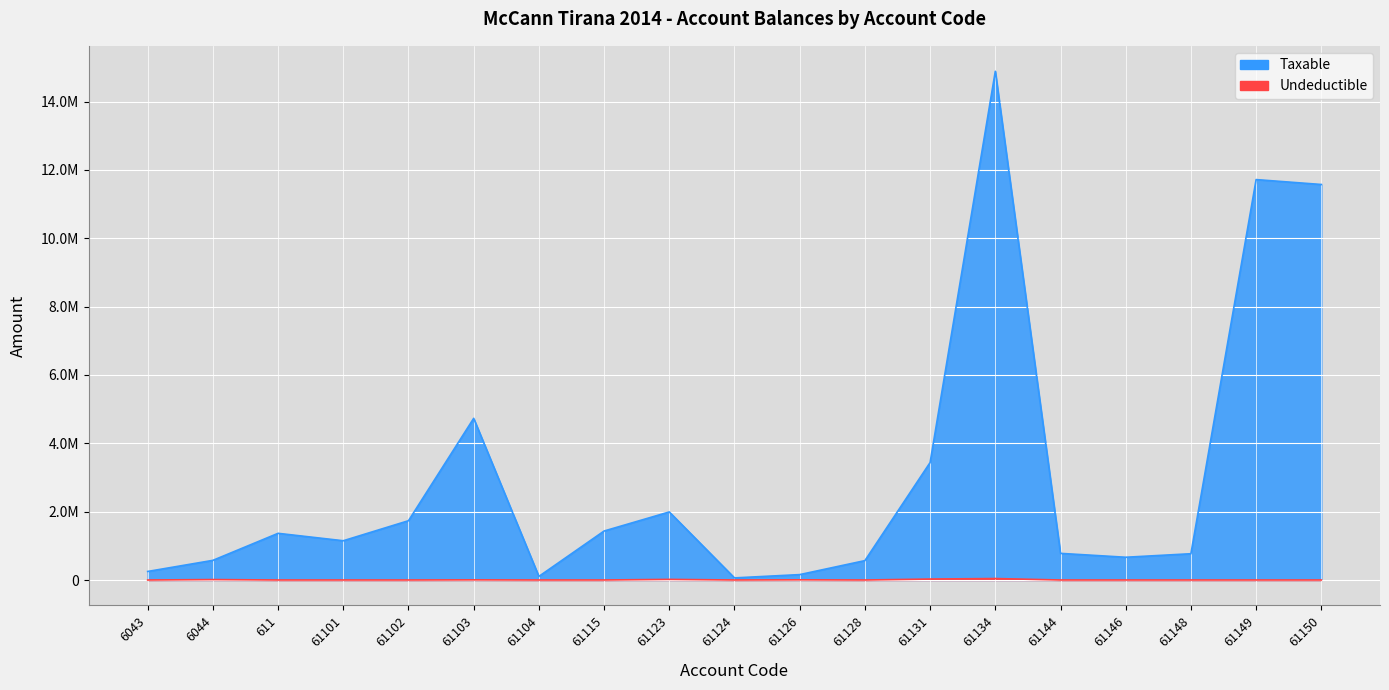

Reading left to right, list all the values displayed in this chart.

Taxable: 6043=250227.1	6044=575296.9	611=1366068.5	61101=1149043.7	61102=1735151.5	61103=4731146.9	61104=105900.0	61115=1433753.2	61123=1991862.2	61124=61813.2	61126=157990.0	61128=567460.5	61131=3437988.5	61134=14887859.8	61144=779642.1	61146=666085.5	61148=769080.9	61149=11717876.6	61150=11574631.1
Undeductible: 6043=0.0	6044=12822.0	611=0.0	61101=0.0	61102=0.0	61103=3920.0	61104=0.0	61115=250.0	61123=18500.0	61124=0.0	61126=5100.0	61128=0.0	61131=28000.0	61134=43299.0	61144=0.0	61146=0.0	61148=0.0	61149=0.0	61150=0.0